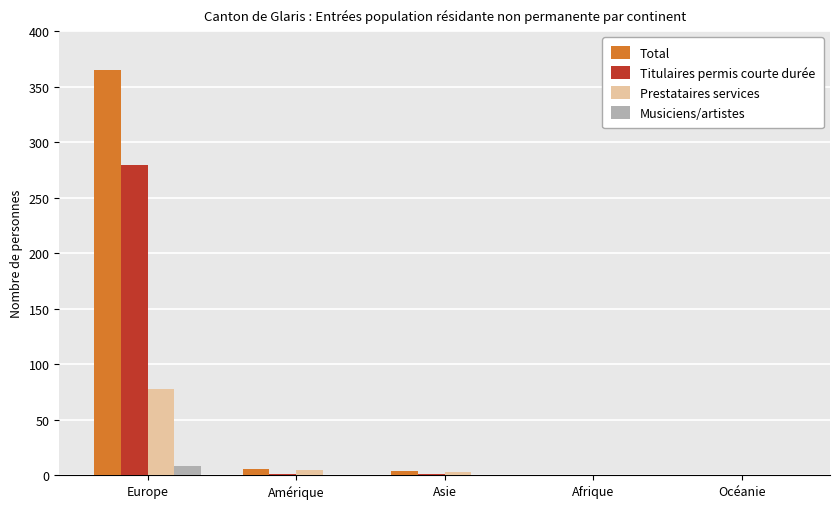

How many series are shown in this chart?

4